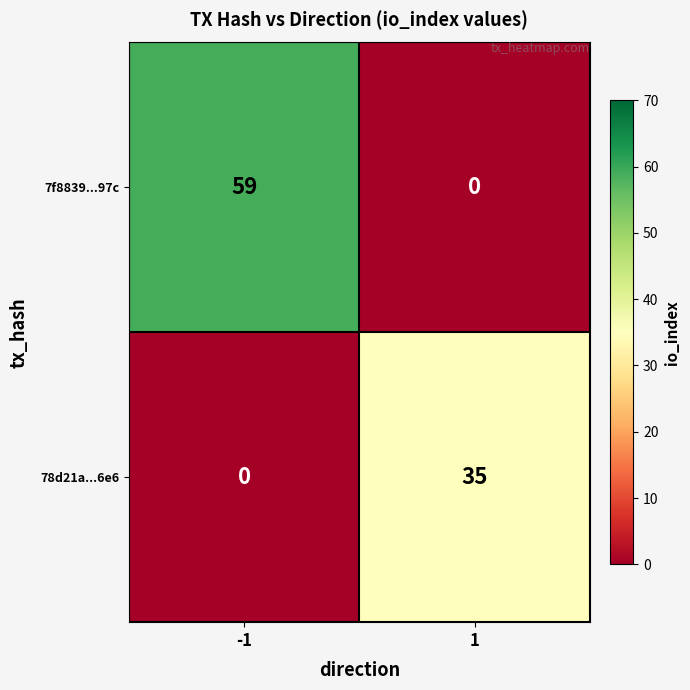

Reading right to left, transcribe all the data shown in this chart.

7f8839...97c: 0	59
78d21a...6e6: 35	0